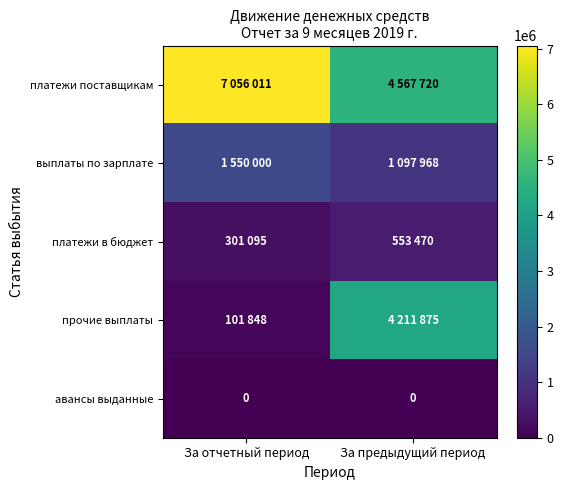

Is the value of авансы выданные at За отчетный период greater than the value of платежи в бюджет at За отчетный период?

No